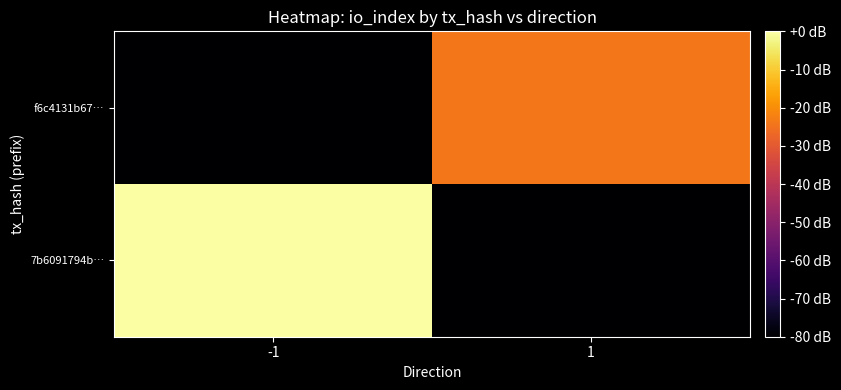

Rank the series by their average value, from highest to lowest.

7b6091794b…, f6c4131b67…